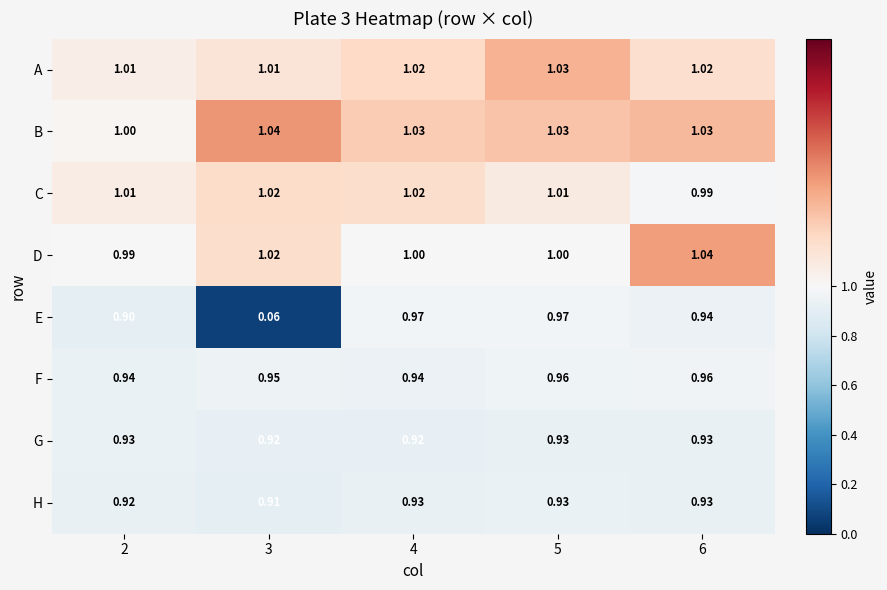

Which series has the widest spread of values?

E